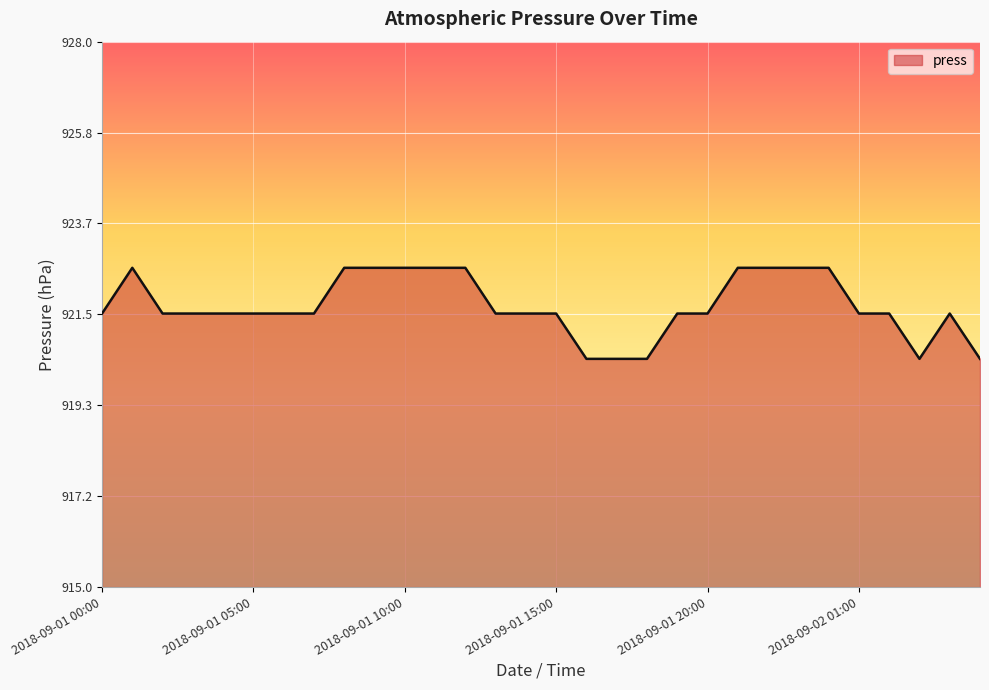

What is the sum of all values?

27651.1